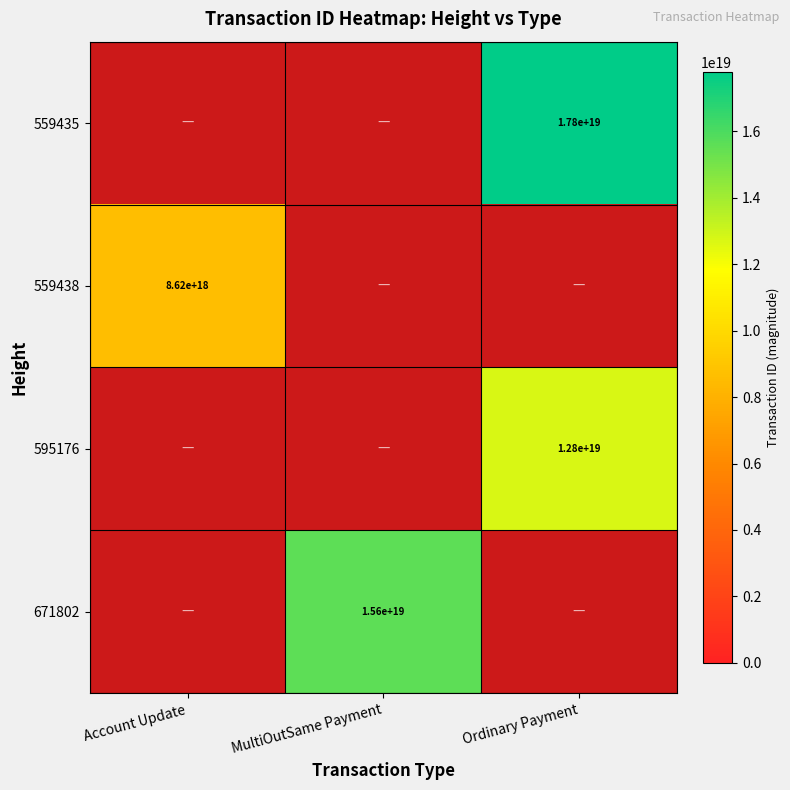

The value of 559438 at Account Update is 11256418825656553472. True or false?

False